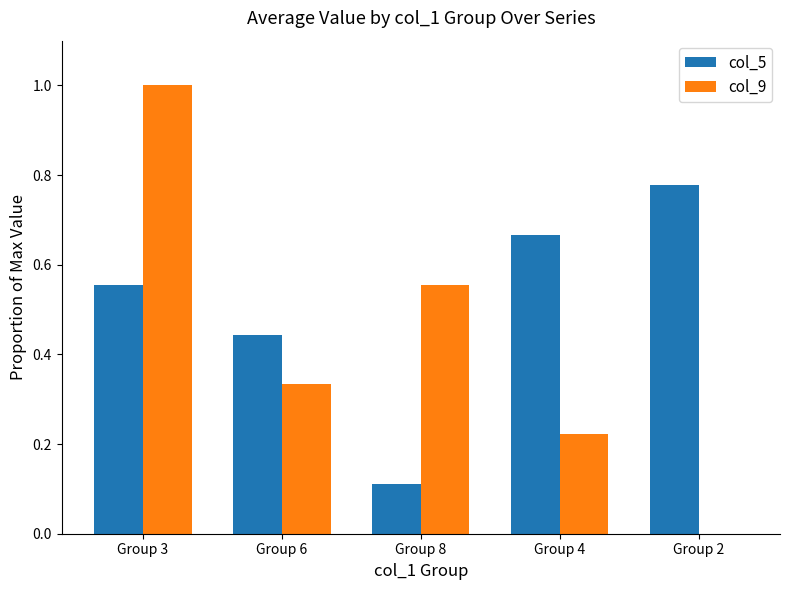

At which category is the sum across all series the highest?

Group 3